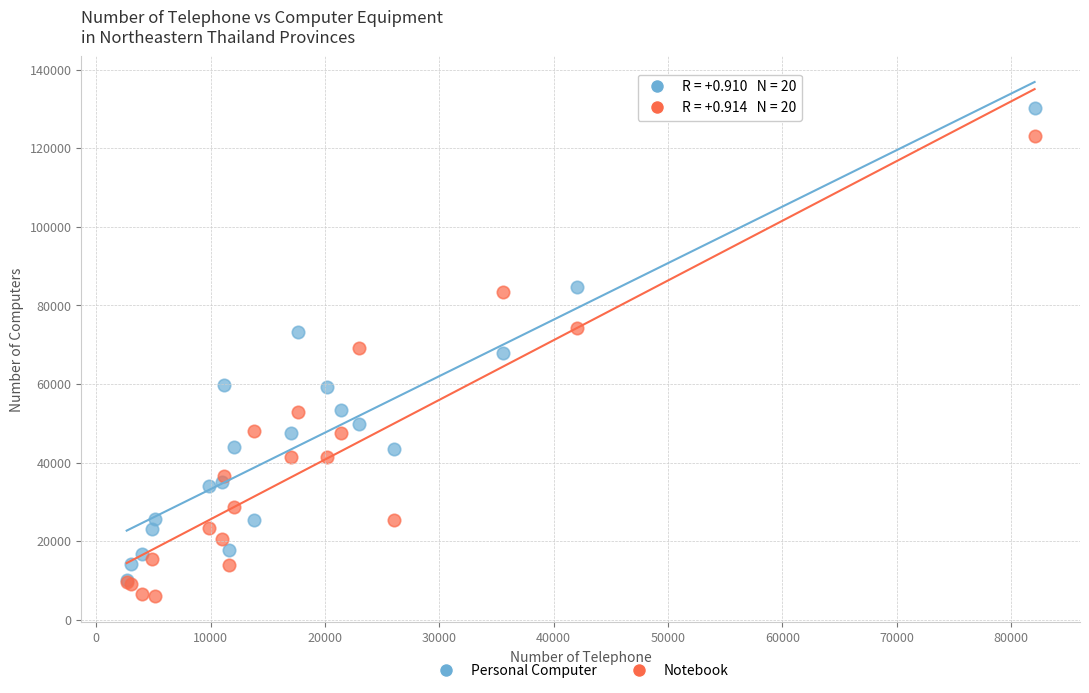

Which series contains the highest Y value?

Personal Computer